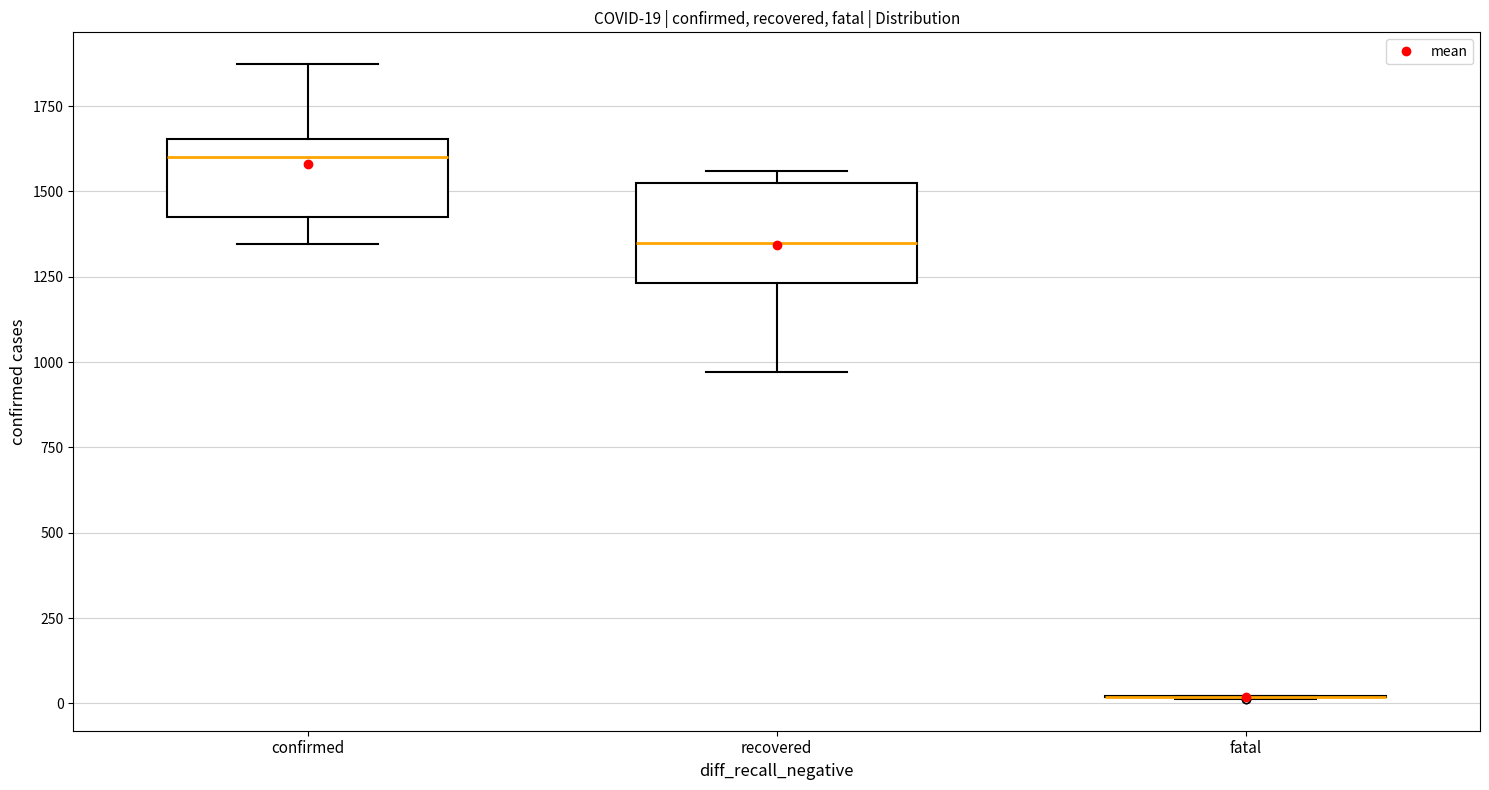

Comparing the boxes themselves (not the whiskers), which one is the tallest?

recovered